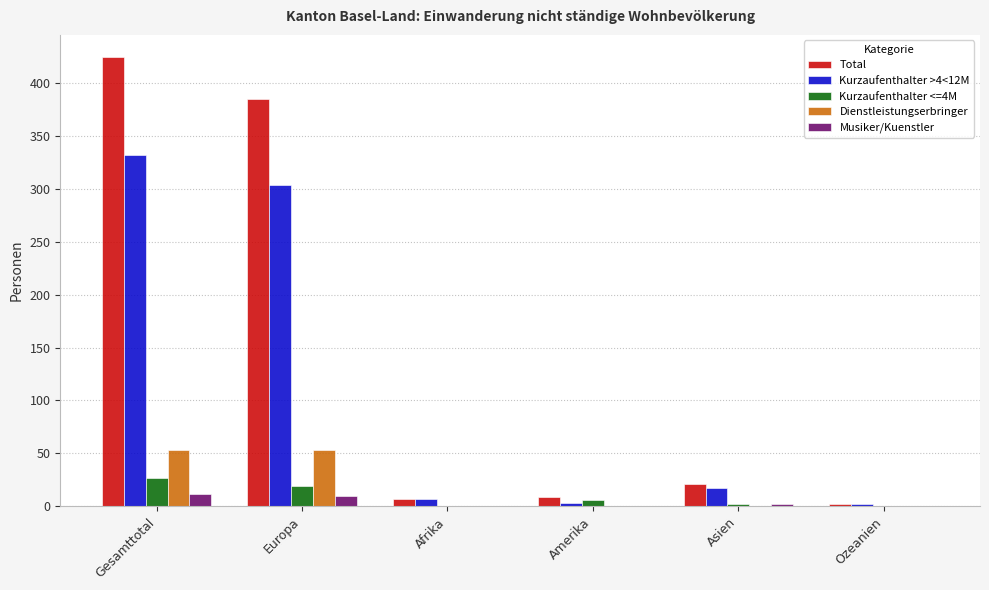

Between Europa and Ozeanien, which series saw the biggest shift?

Total